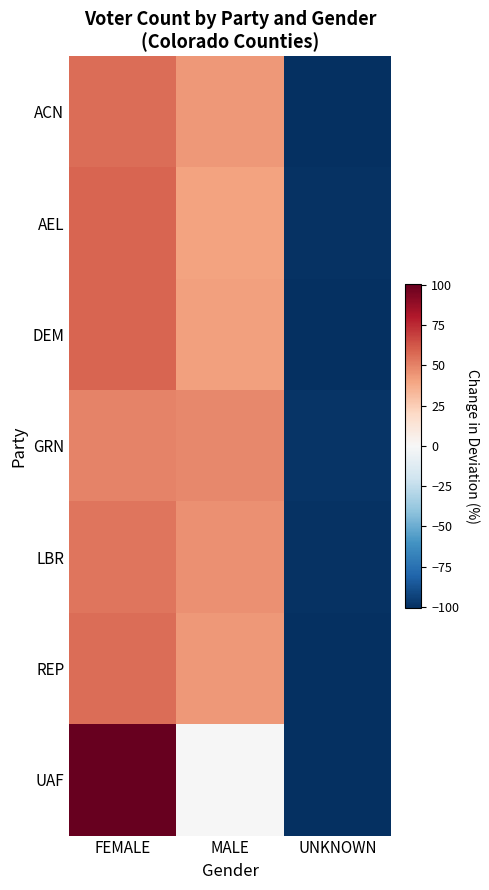

Between FEMALE and MALE, which series saw the biggest shift?

UAF